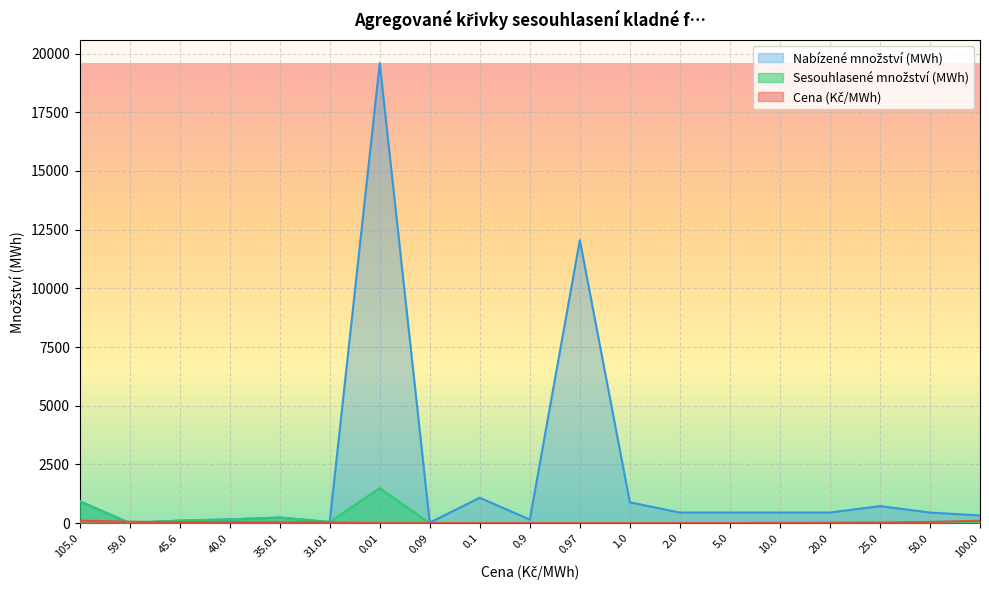

What is the difference between the maximum and minimum values in the Sesouhlasené množství (MWh) series?

1489.9